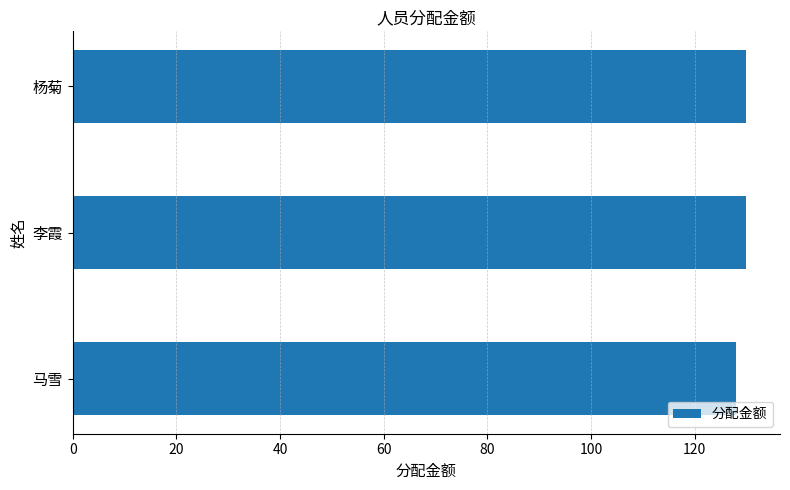

Approximately how many times larger is the value at 李霞 compared to 杨菊?

1.0